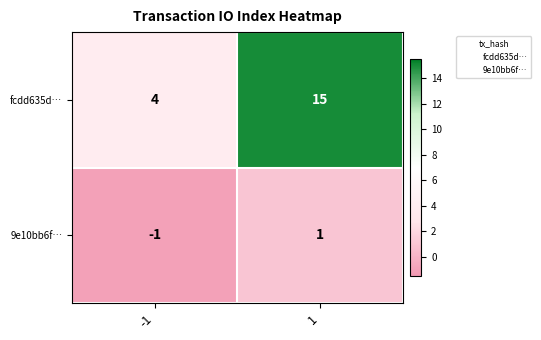

The value of 9e10bb6f… at 1 is 2. True or false?

False